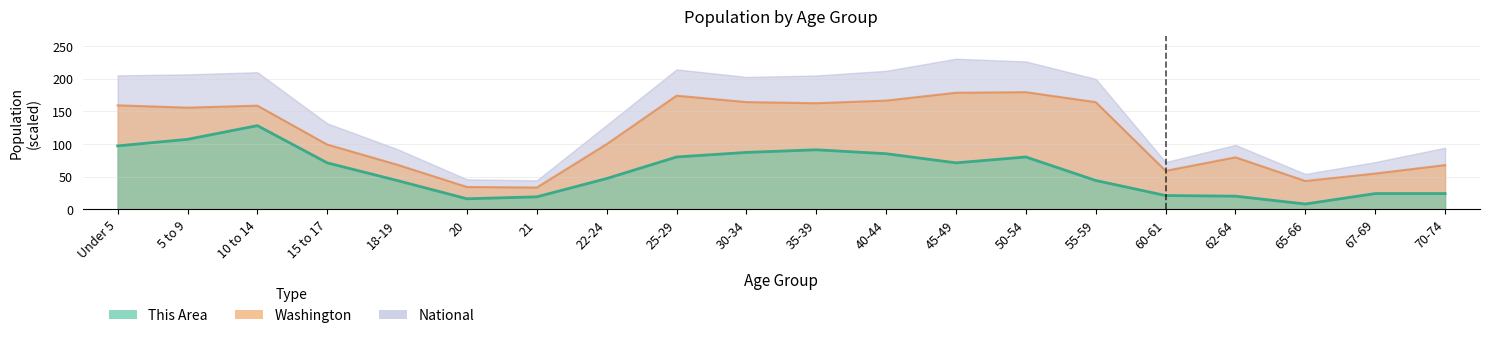

Which series has the largest total across all categories?

National